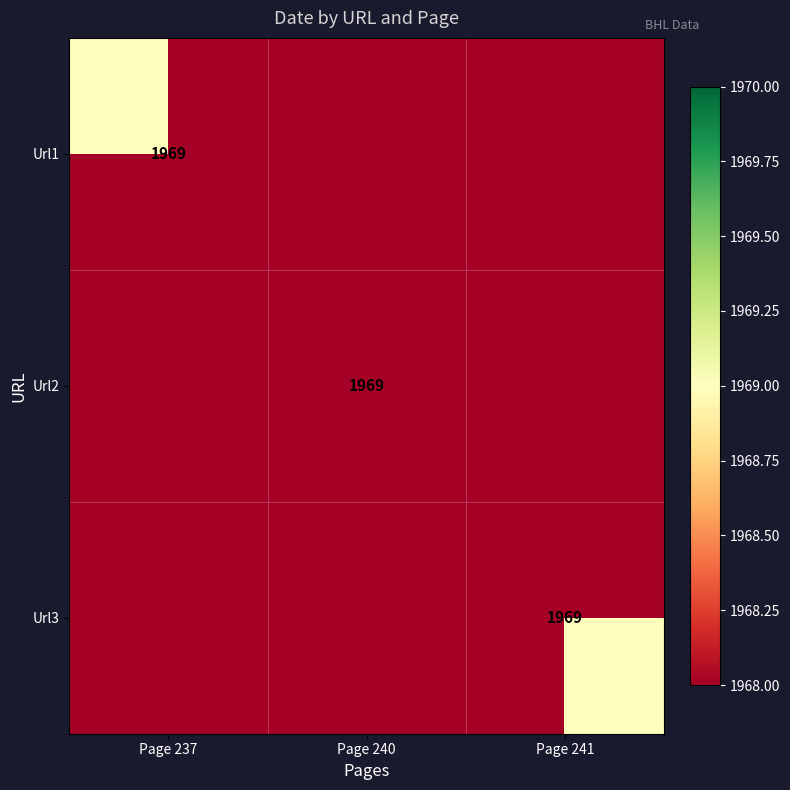

What is the difference between the highest and lowest values at Page 241?

1969